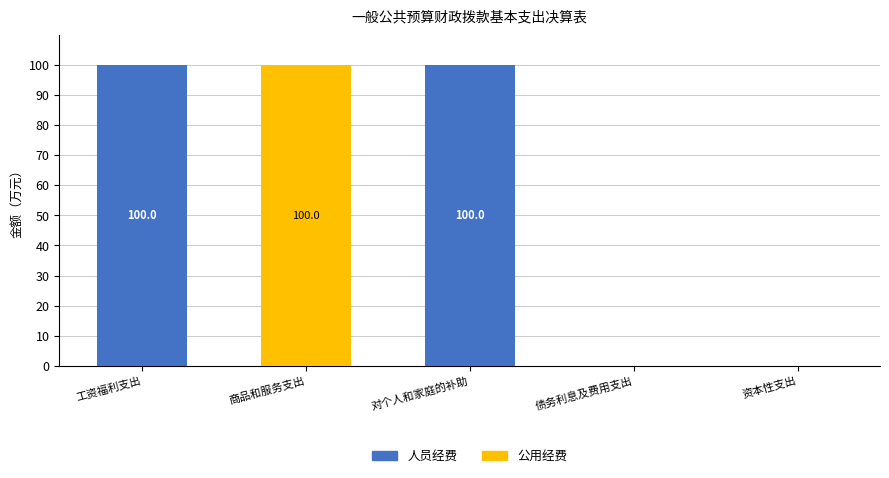

Reading right to left, transcribe the values for 人员经费.

资本性支出=0	债务利息及费用支出=0	对个人和家庭的补助=100	商品和服务支出=0	工资福利支出=100